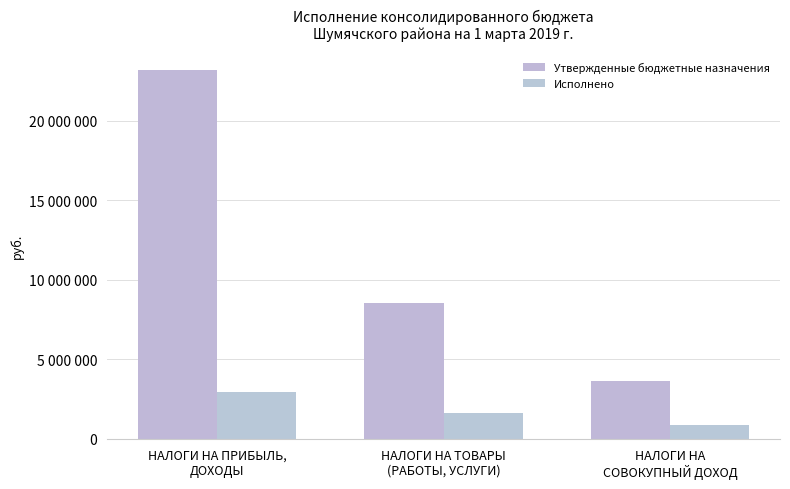

Does the chart contain any negative values?

No